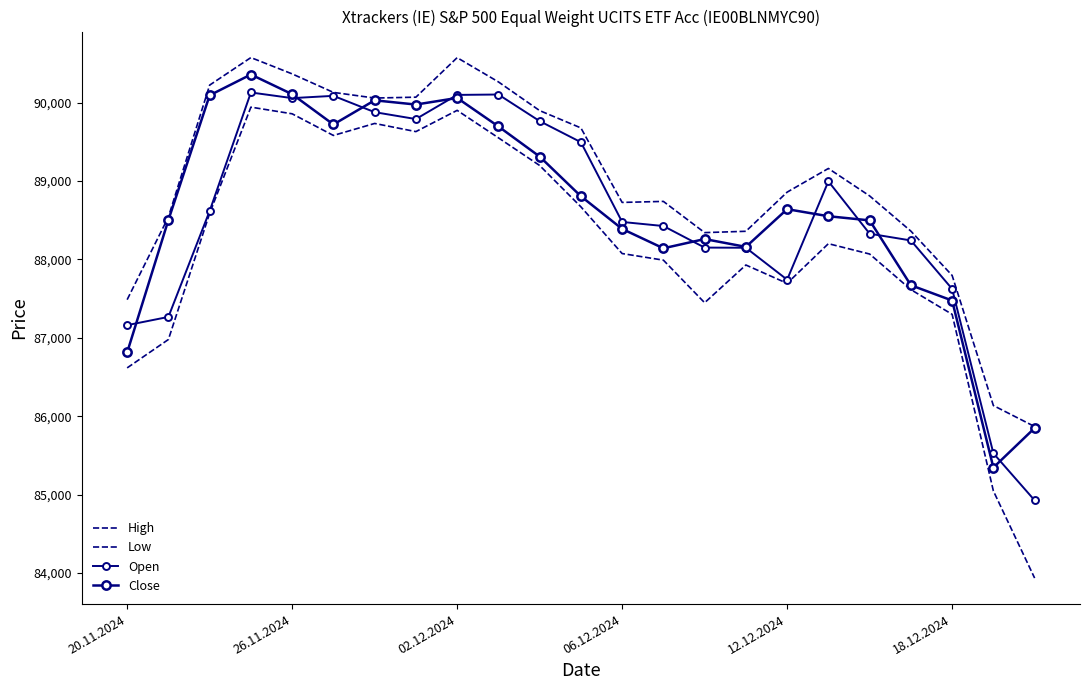

What are all the series names shown in the legend?

High, Low, Open, Close